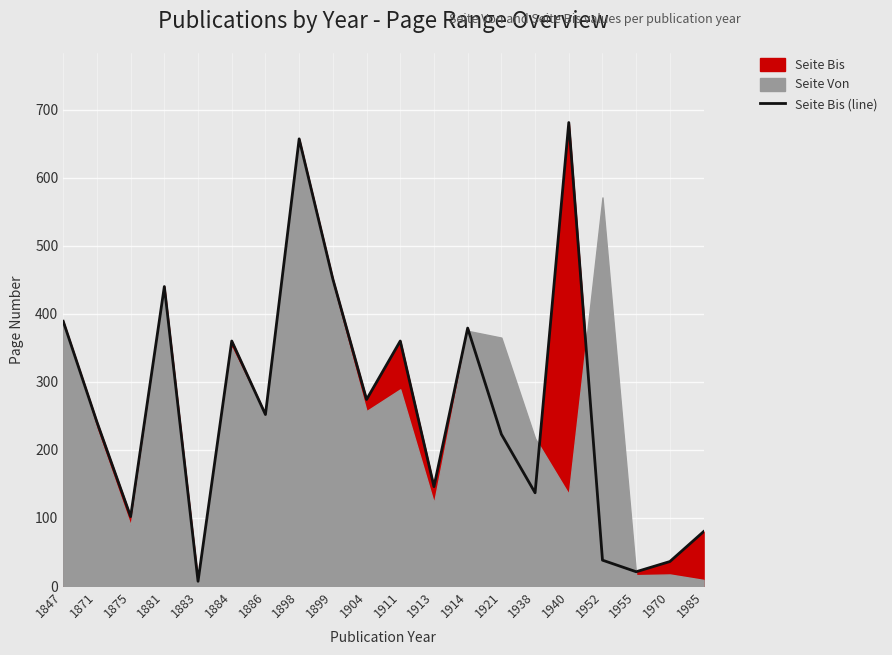

At which label is the value closest to 344?

1884